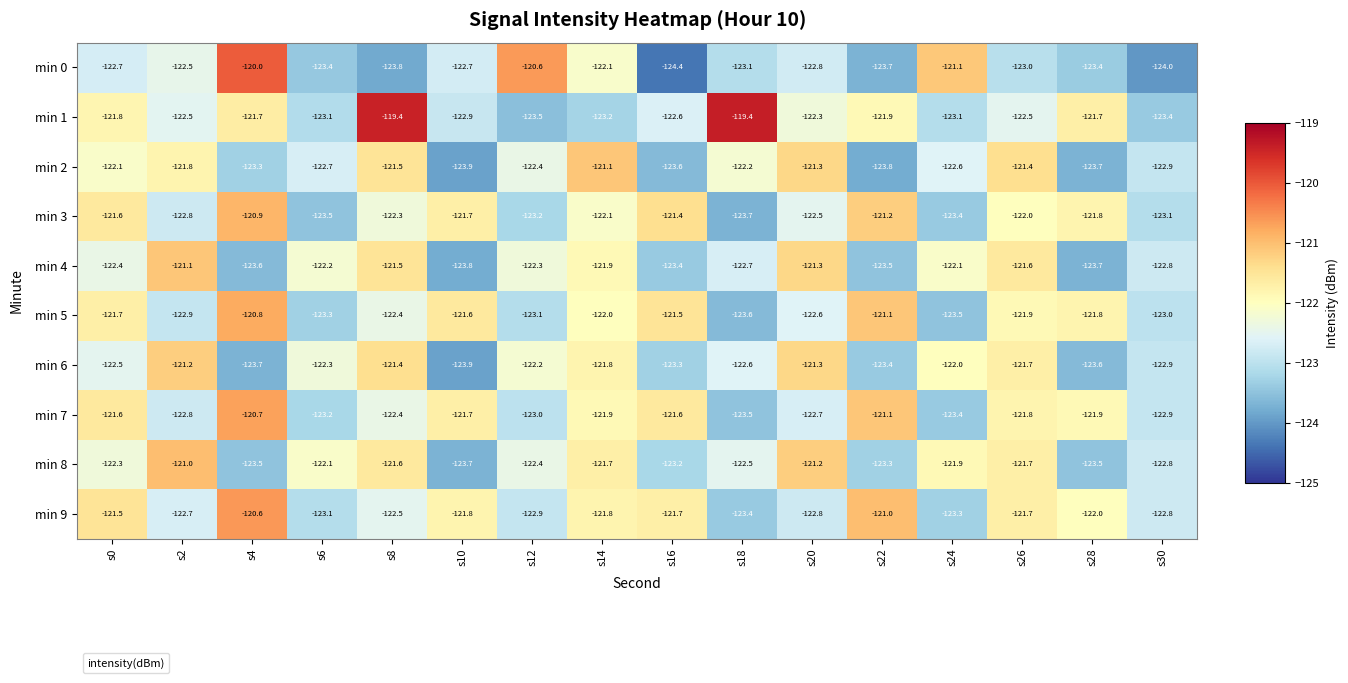

What is the sum of the min 0 values at s10 and s0?

-245.4